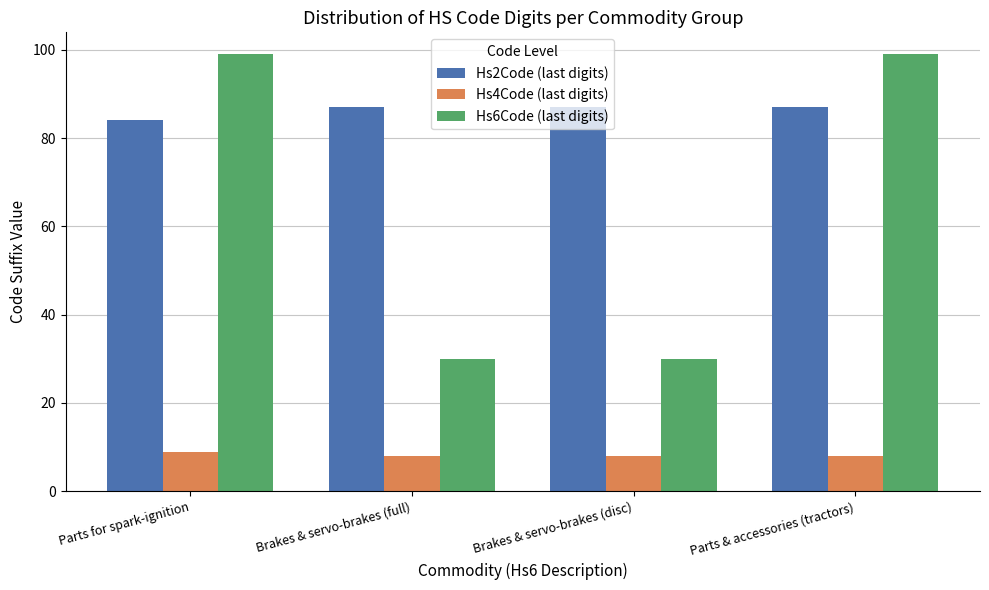

Reading left to right, transcribe all the data shown in this chart.

Hs2Code (last digits): 84	87	87	87
Hs4Code (last digits): 9	8	8	8
Hs6Code (last digits): 99	30	30	99